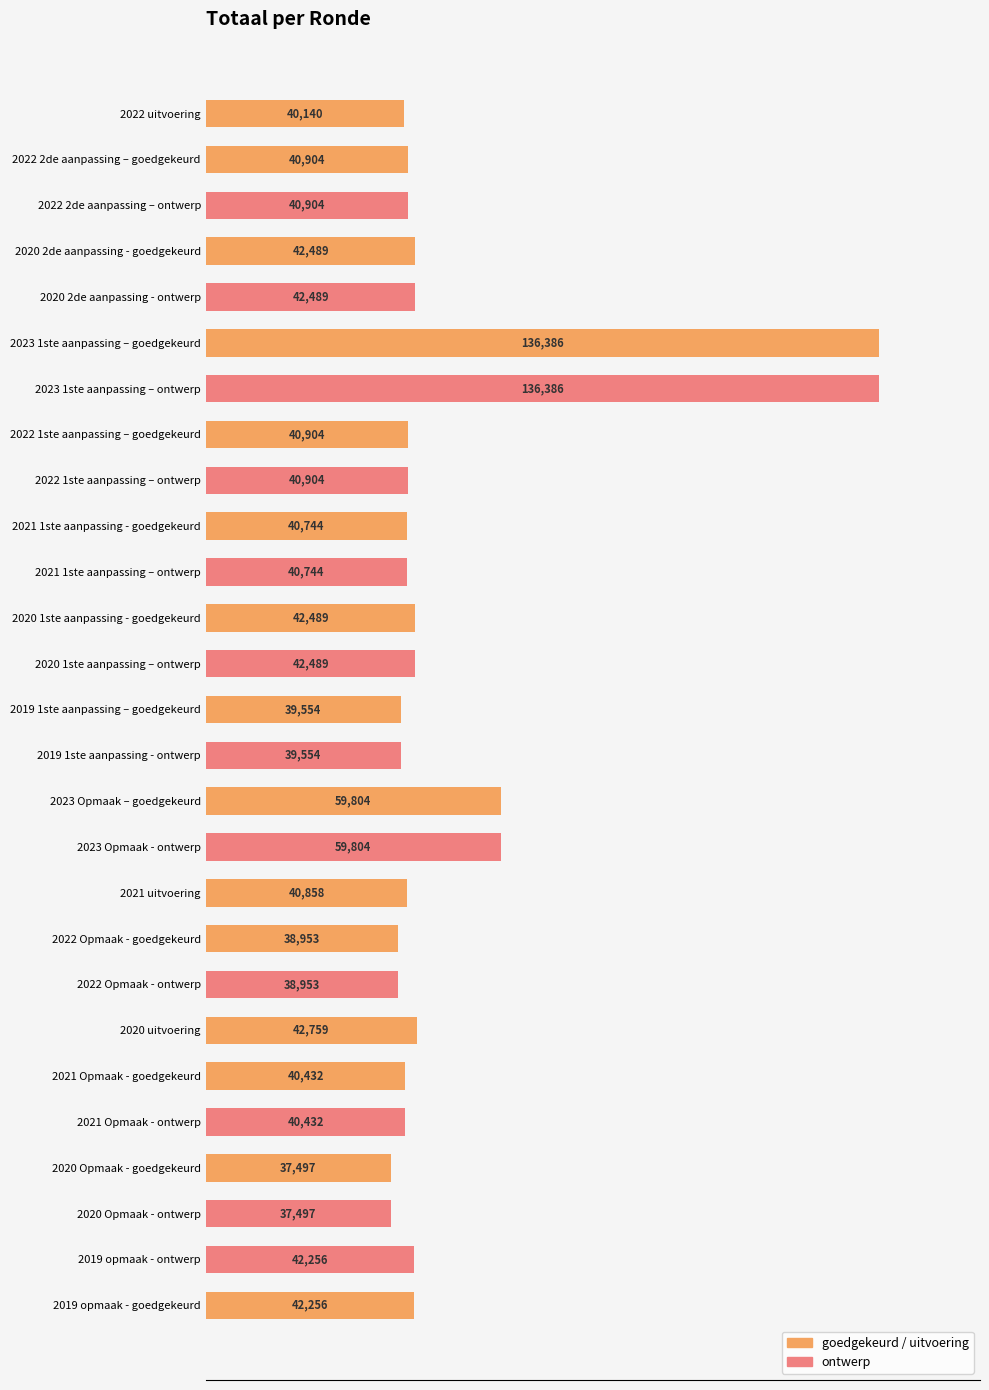

What is the sum of the values at 2023 Opmaak - ontwerp and 2019 opmaak - ontwerp?

102060